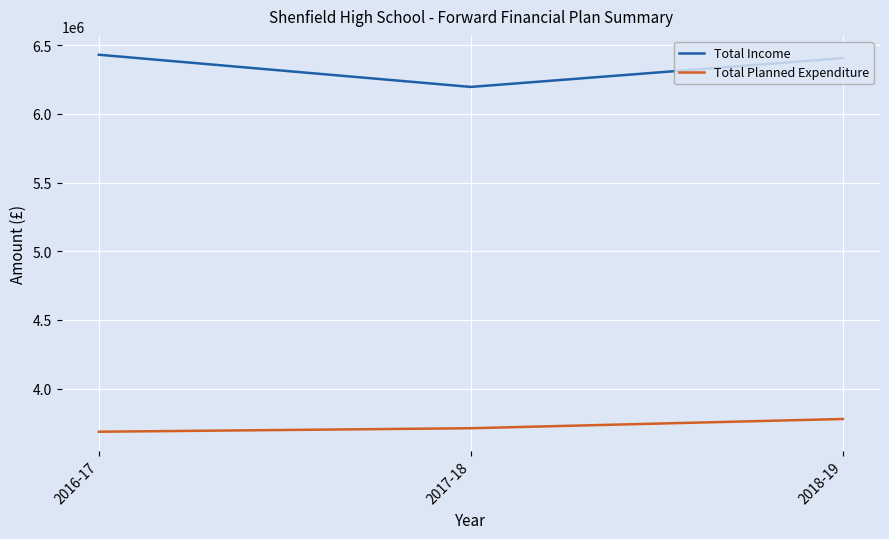

The value of Total Income at 2017-18 is 9889380. True or false?

False